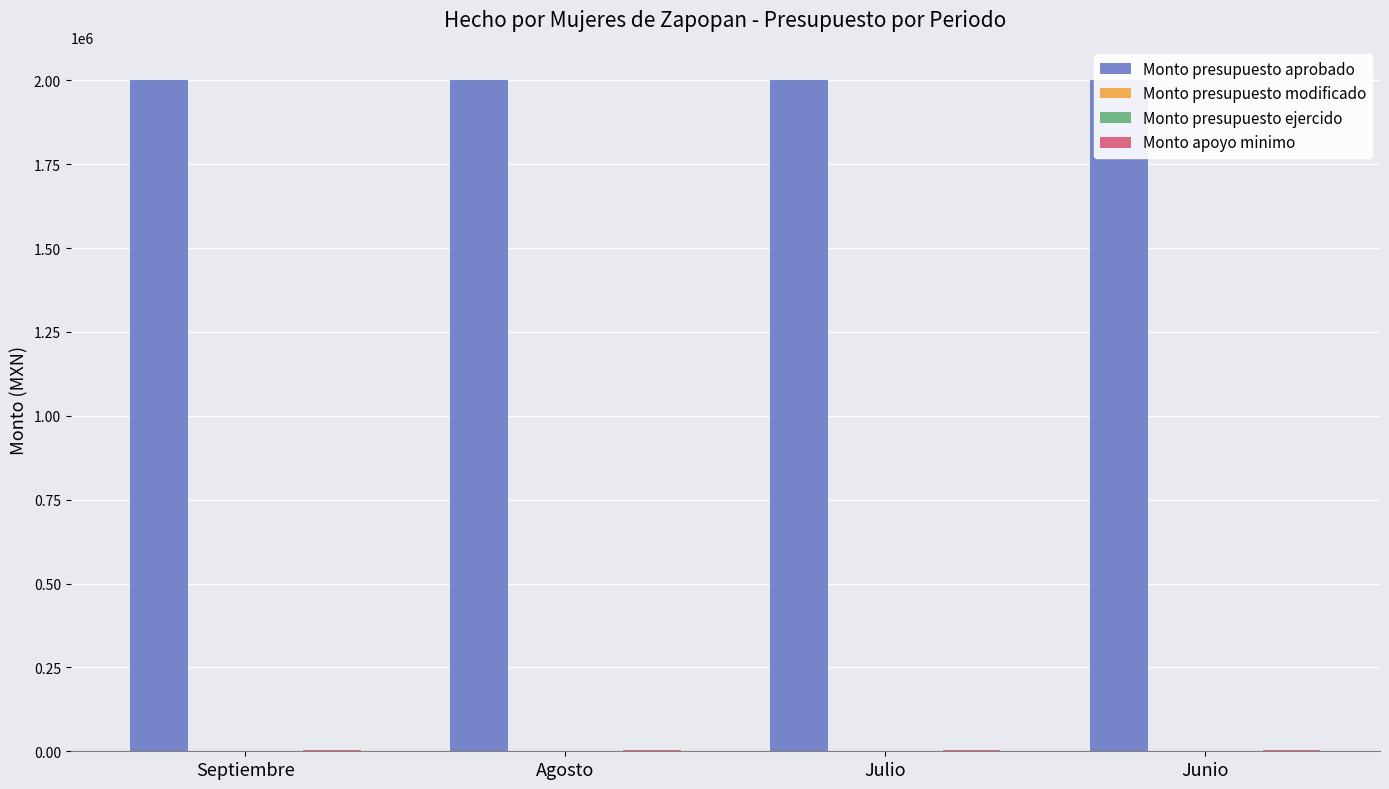

Rank the series by their maximum value, from lowest to highest.

Monto presupuesto modificado, Monto presupuesto ejercido, Monto apoyo minimo, Monto presupuesto aprobado